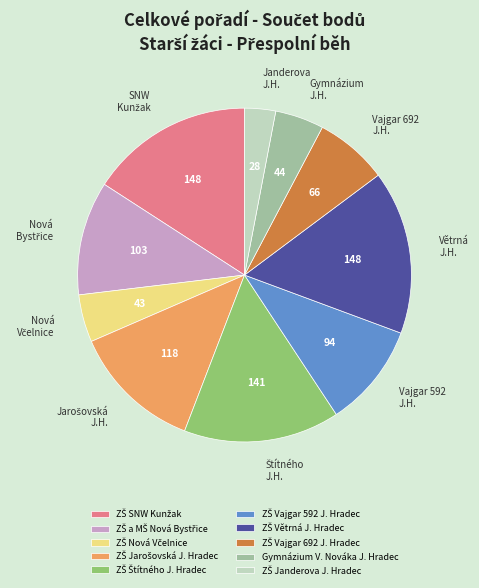

Is there any slice that represents more than half of the pie?

No